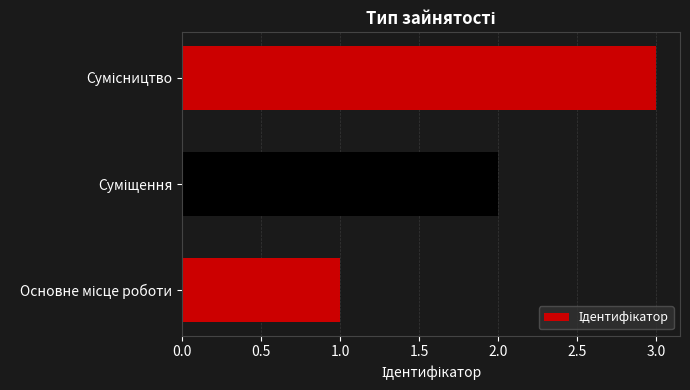

What is the maximum value shown in the chart?

3